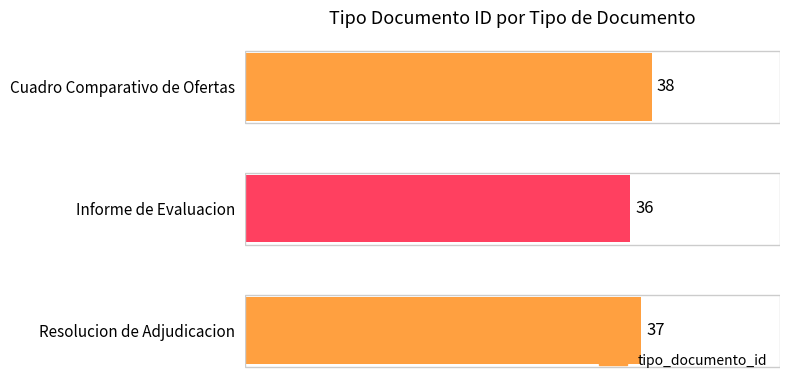

Is it true that the value at Cuadro Comparativo de Ofertas is 18?

False